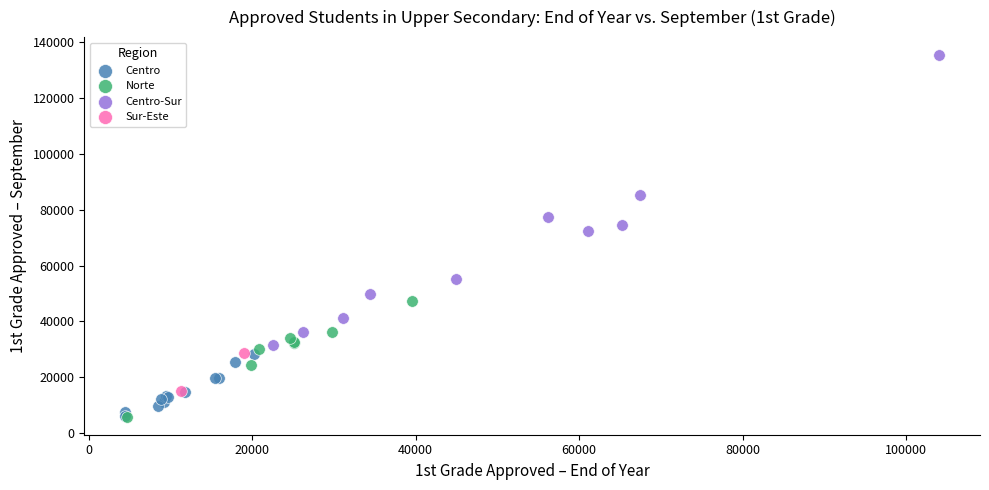

Which series has the widest spread of Y values?

Centro-Sur